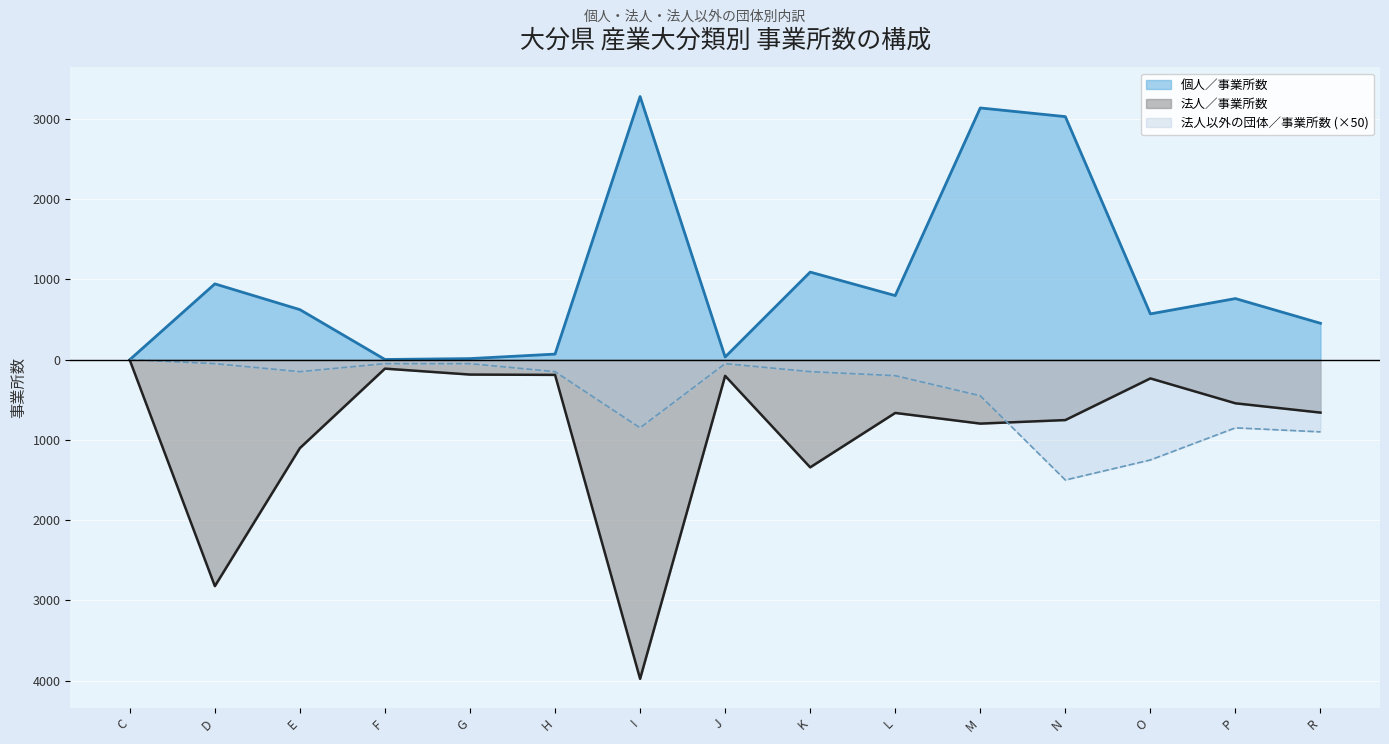

Where is the first local minimum for 法人以外の団体／事業所数?

E